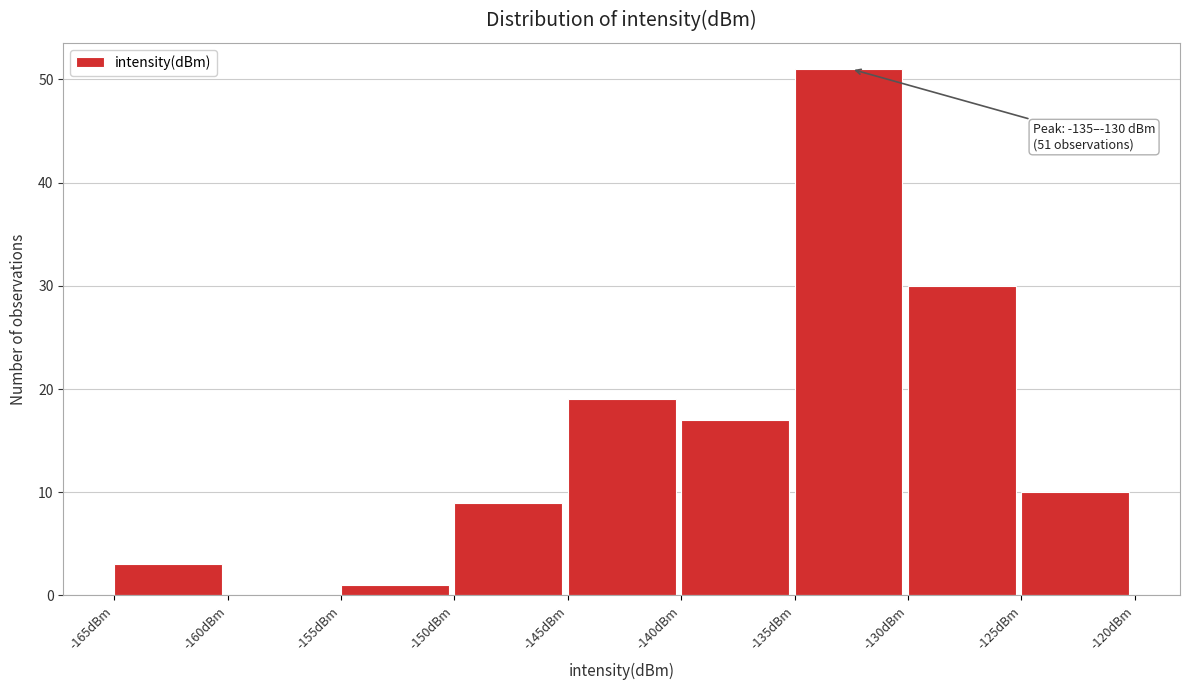

Over which range of the x-axis is the bar tallest?

-135 to -130